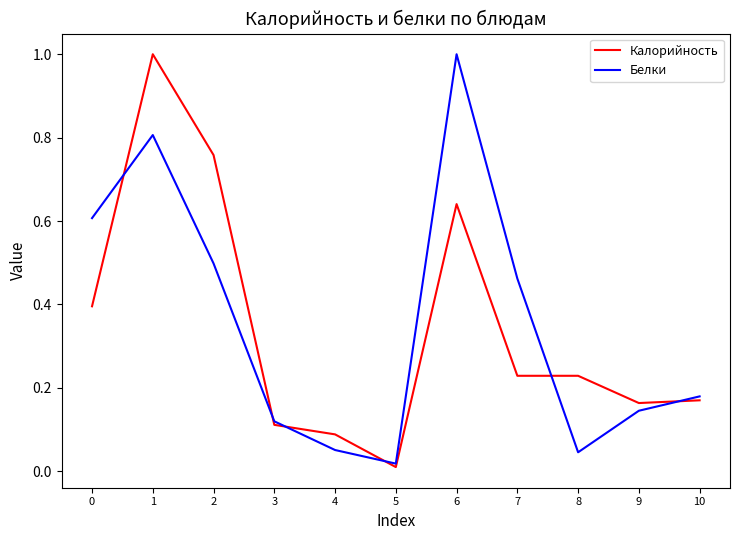

The value of Калорийность at 0 is 0.2. True or false?

False